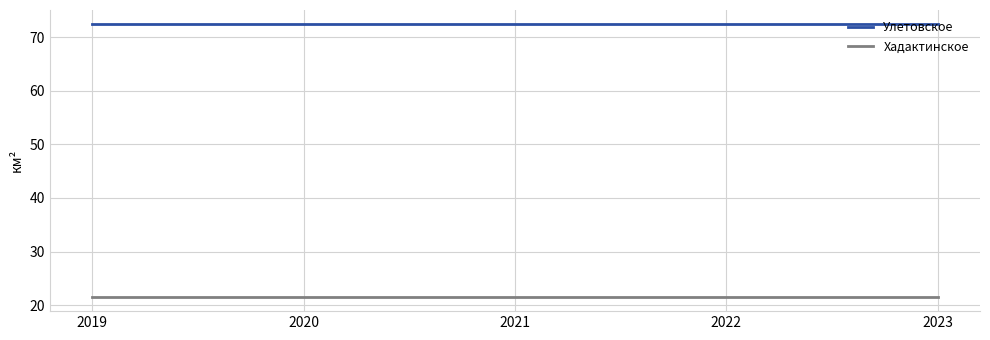

Reading left to right, what are all the values shown in this chart?

Улетовское: 2019=72.5	2020=72.5	2021=72.5	2022=72.5	2023=72.5
Хадактинское: 2019=21.4	2020=21.4	2021=21.4	2022=21.4	2023=21.4